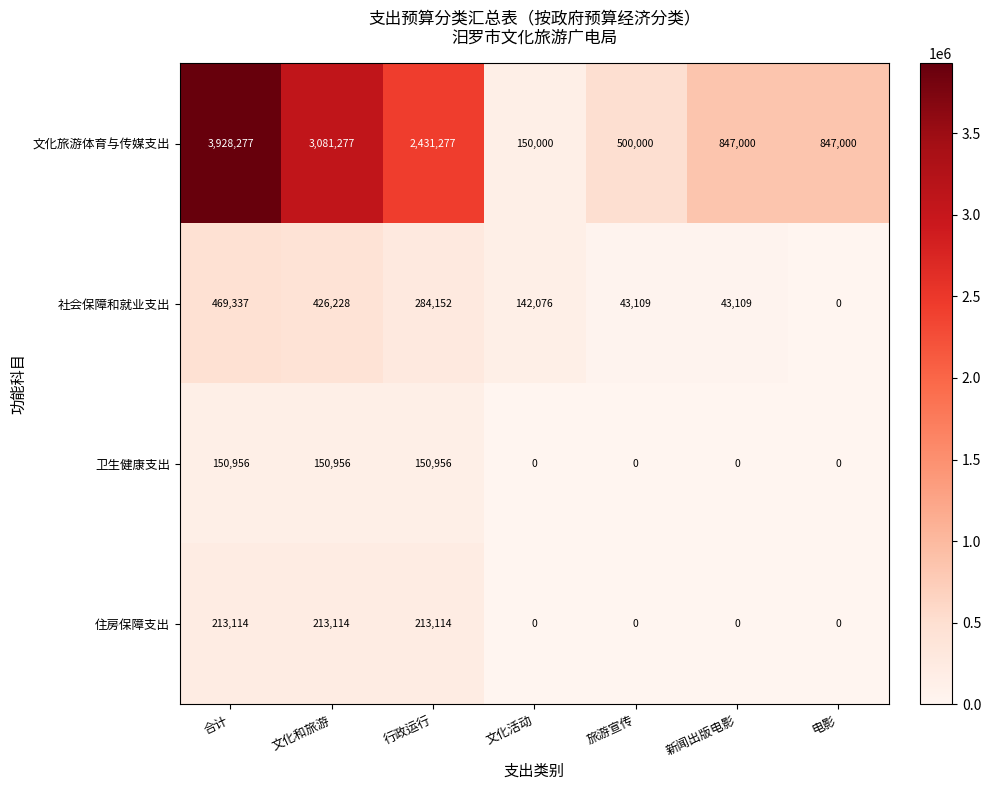

What is the spread (max minus min) of values at 旅游宣传?

500000